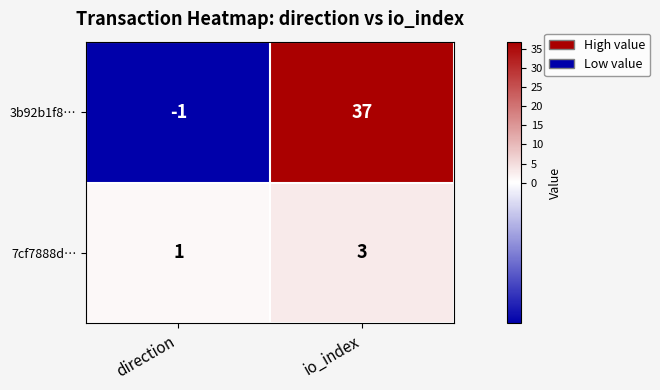

What is the average value of the 3b92b1f8… series?

18